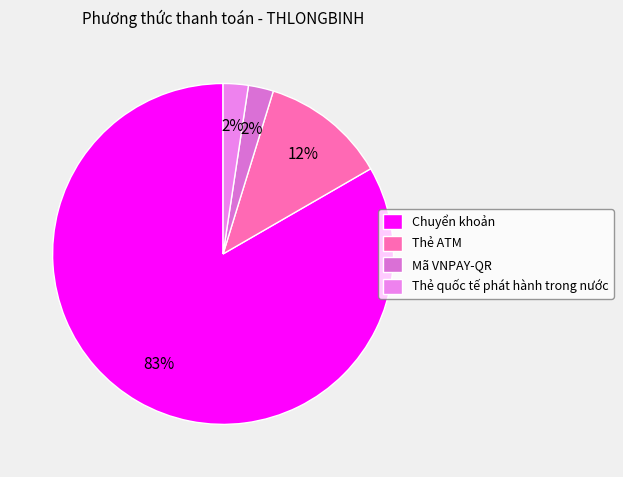

Which slice is the largest?

Chuyển khoản